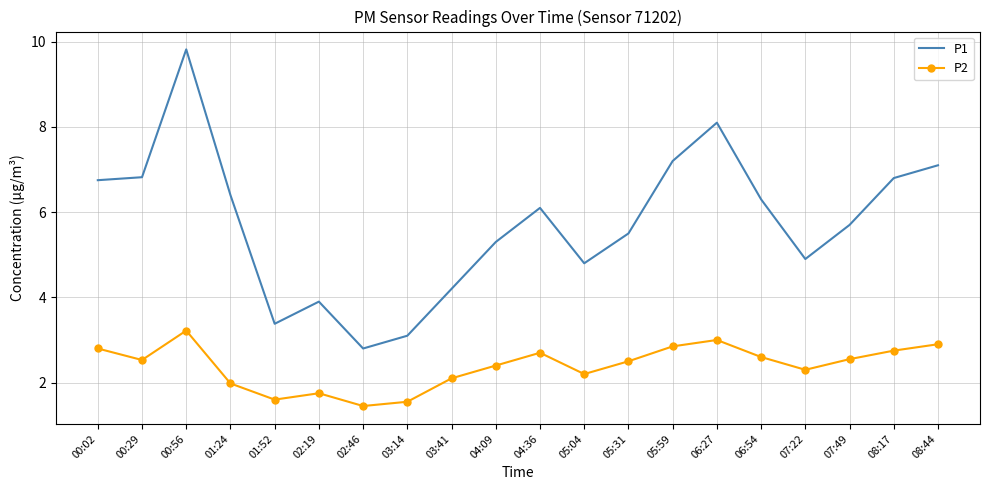

Where is the first local maximum for P1?

00:56